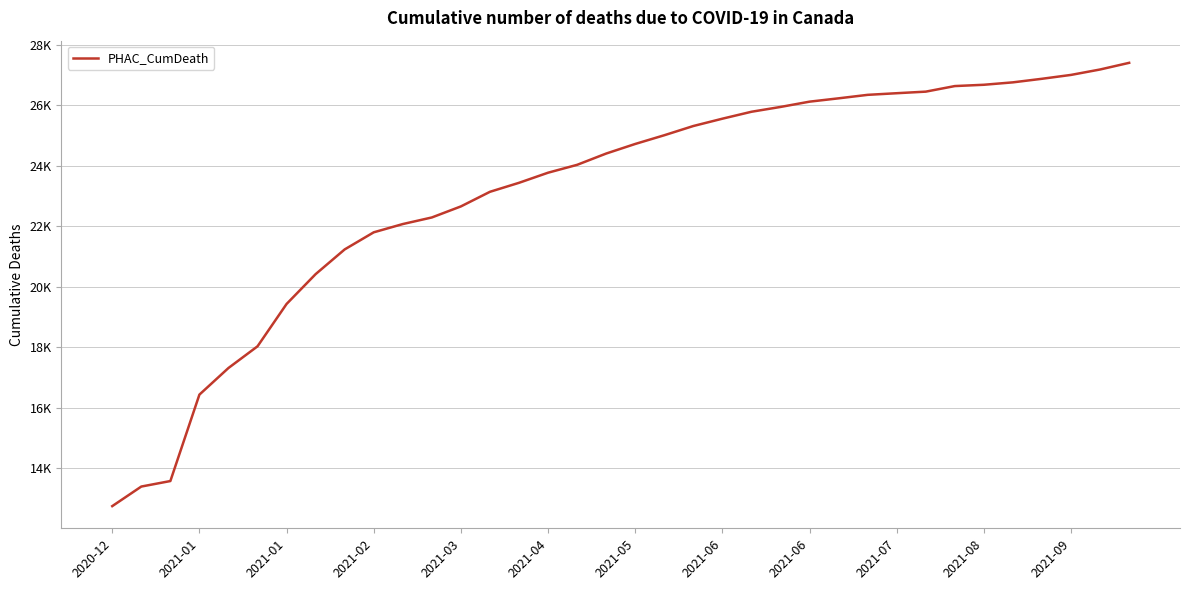

Is this an area chart (filled region under the line)?

No